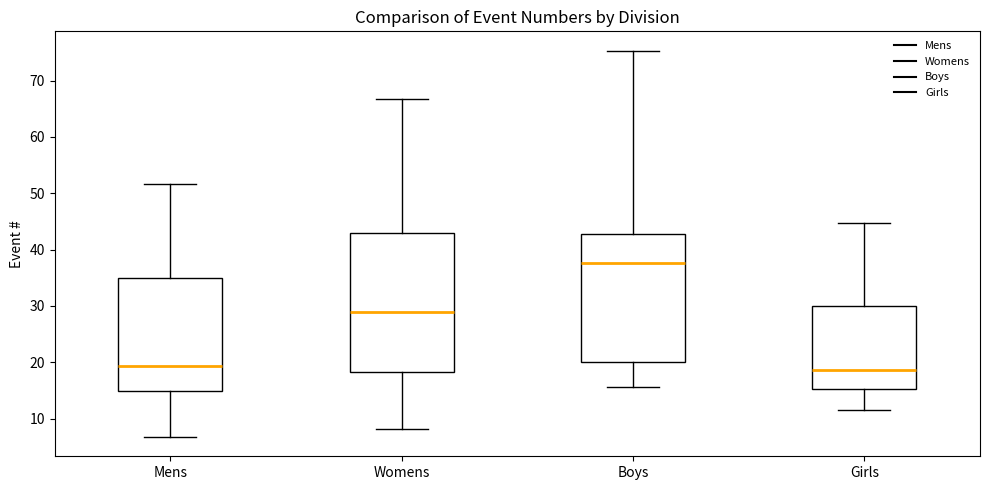

Which box is the tallest, from its lower edge to its upper edge?

Womens